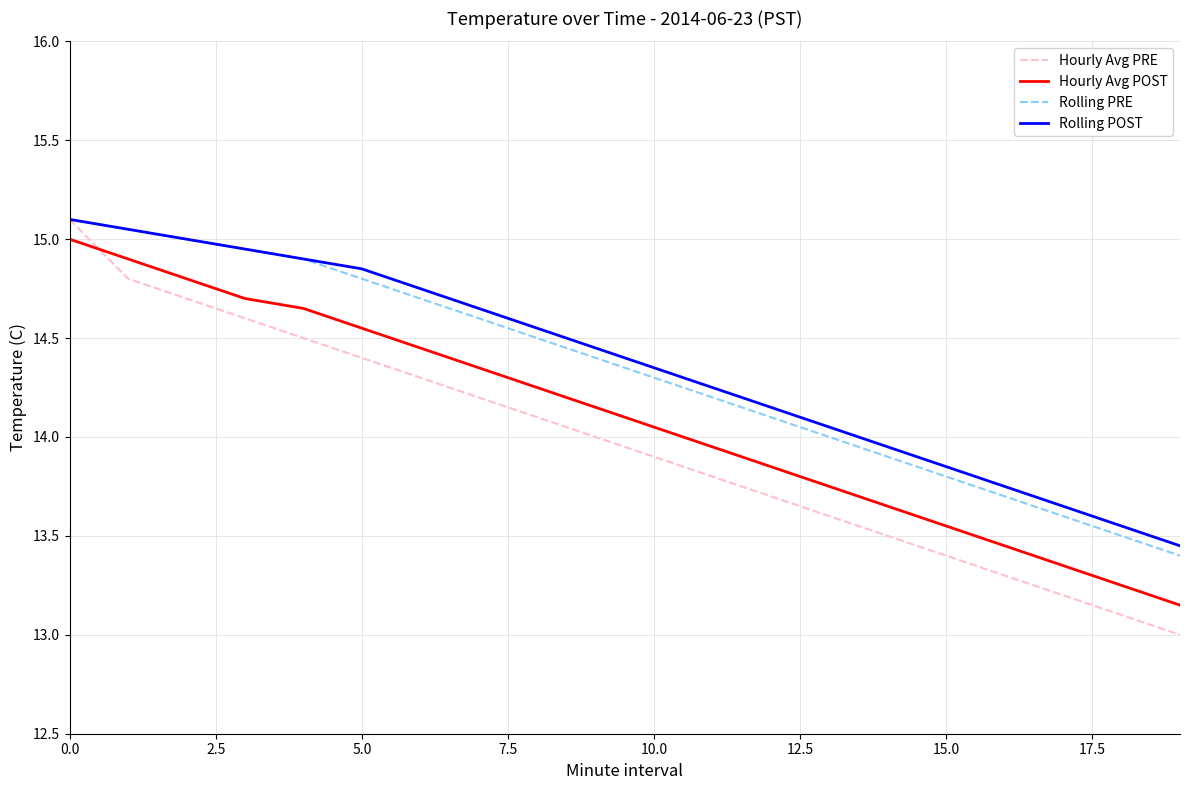

Which series has the largest range (max minus min)?

Hourly Avg PRE